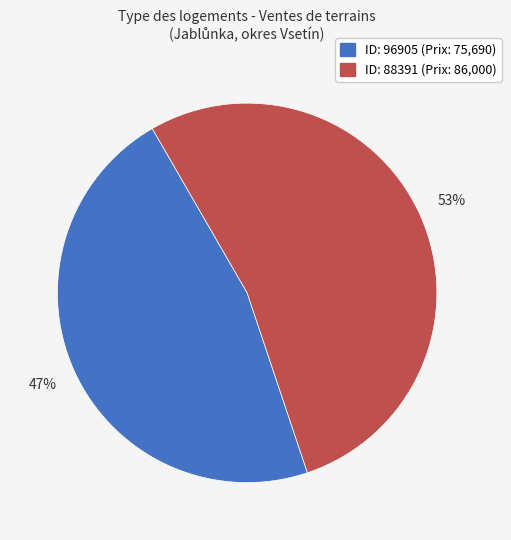

To the nearest percent, what is the average slice percentage?

50%